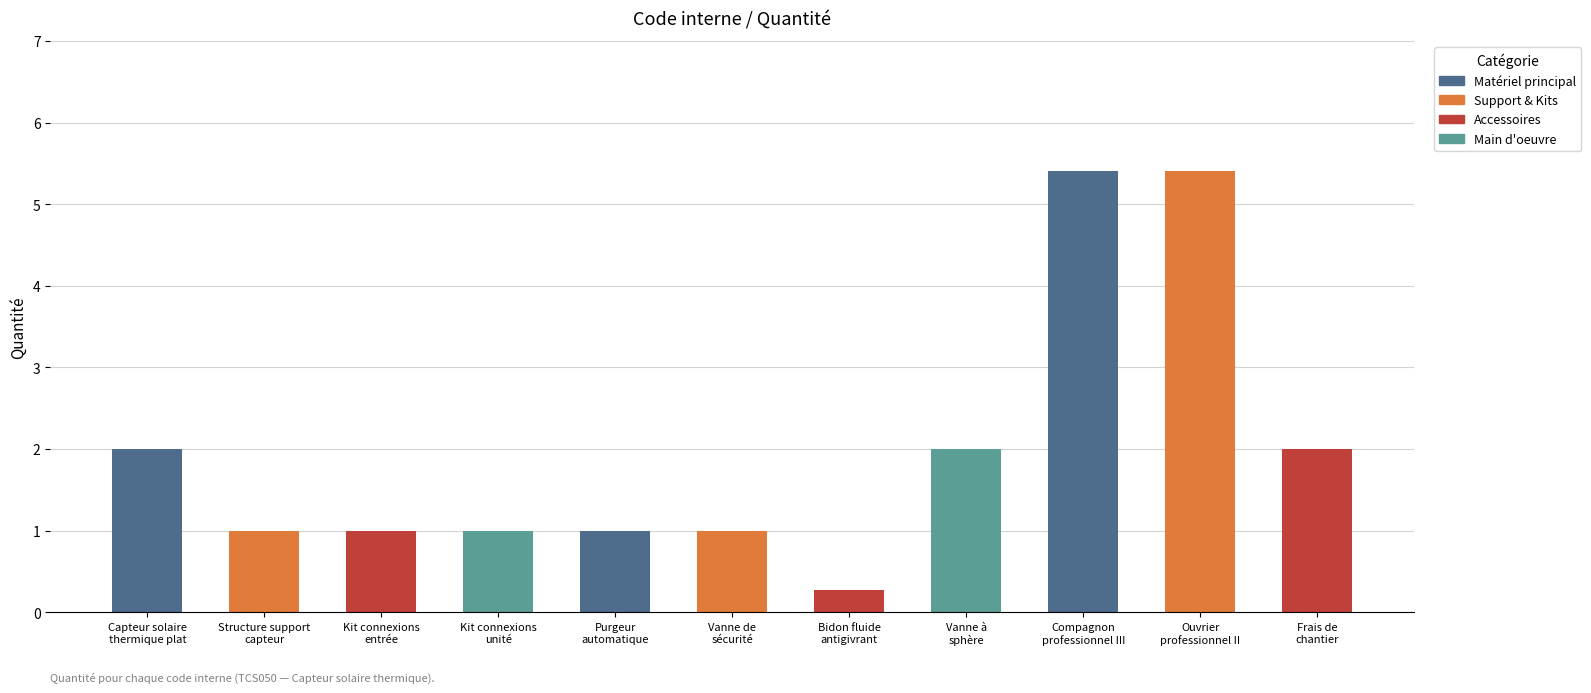

Reading right to left, what are all the values shown in this chart?

Frais de chantier=2.0	mo108=5.4	mo009=5.4	mt37sve010d=2.0	mt38vai538a=0.3	mt38csg110=1.0	mt38csg120=1.0	mt38vai552a=1.0	mt38vai551a=1.0	mt38vai553a=1.0	mt38vai215a=2.0